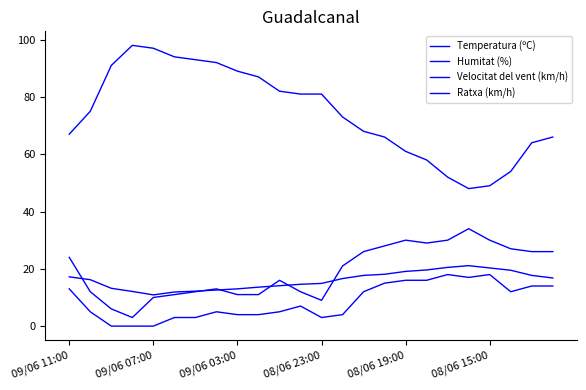

Reading left to right, extract all data points from this chart.

Temperatura (ºC): 17.2	16.2	13.2	12.1	10.9	11.9	12.2	12.6	13.0	13.6	14.1	14.6	14.9	16.6	17.7	18.1	19.1	19.6	20.5	21.1	20.3	19.5	17.7	16.8
Humitat (%): 67.0	75.0	91.0	98.0	97.0	94.0	93.0	92.0	89.0	87.0	82.0	81.0	81.0	73.0	68.0	66.0	61.0	58.0	52.0	48.0	49.0	54.0	64.0	66.0
Velocitat del vent (km/h): 13.0	5.0	0.0	0.0	0.0	3.0	3.0	5.0	4.0	4.0	5.0	7.0	3.0	4.0	12.0	15.0	16.0	16.0	18.0	17.0	18.0	12.0	14.0	14.0
Ratxa (km/h): 24.0	12.0	6.0	3.0	10.0	11.0	12.0	13.0	11.0	11.0	16.0	12.0	9.0	21.0	26.0	28.0	30.0	29.0	30.0	34.0	30.0	27.0	26.0	26.0